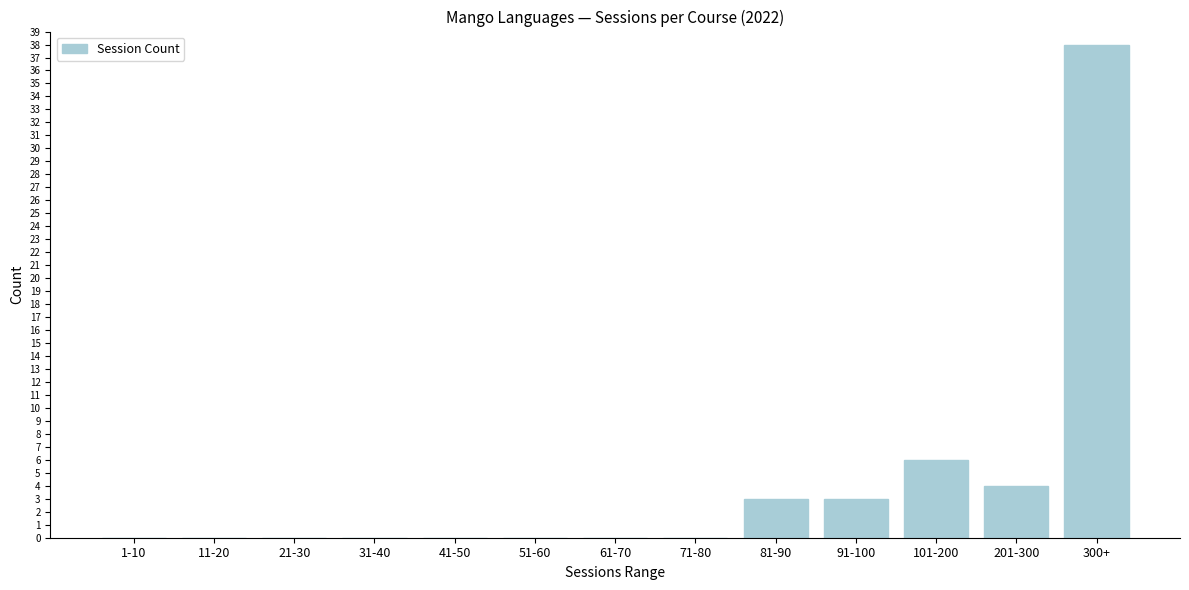

Reading left to right, what are all the values shown in this chart?

1-10=0	11-20=0	21-30=0	31-40=0	41-50=0	51-60=0	61-70=0	71-80=0	81-90=3	91-100=3	101-200=6	201-300=4	300+=38